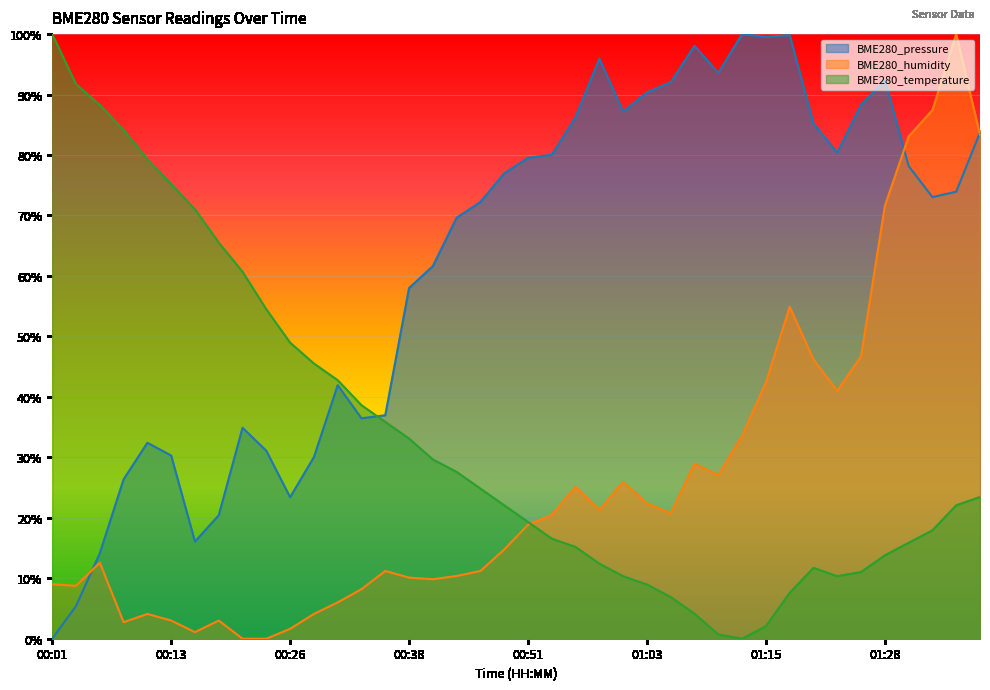

After their last crossing, which series has the higher values: BME280_pressure or BME280_temperature?

BME280_pressure